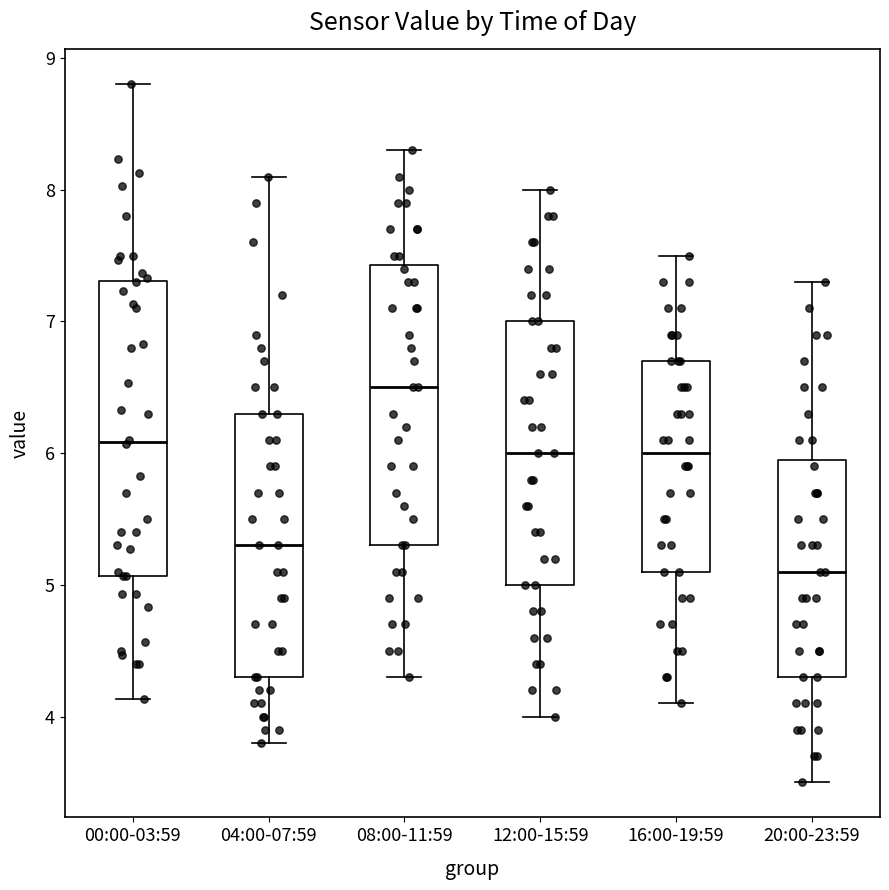

Reading left to right, read every box against the y-axis: the position of its median line, the range the box covers, and the ends of its whiskers. The values are not printed on the chart, so give them approximately, as read against the axis.

00:00-03:59: median 6.1, box 5.1 to 7.3, whiskers 4.1 to 8.8
04:00-07:59: median 5.3, box 4.3 to 6.3, whiskers 3.8 to 8.1
08:00-11:59: median 6.5, box 5.3 to 7.4, whiskers 4.3 to 8.3
12:00-15:59: median 6.0, box 5.0 to 7.0, whiskers 4.0 to 8.0
16:00-19:59: median 6.0, box 5.1 to 6.7, whiskers 4.1 to 7.5
20:00-23:59: median 5.1, box 4.3 to 6.0, whiskers 3.5 to 7.3